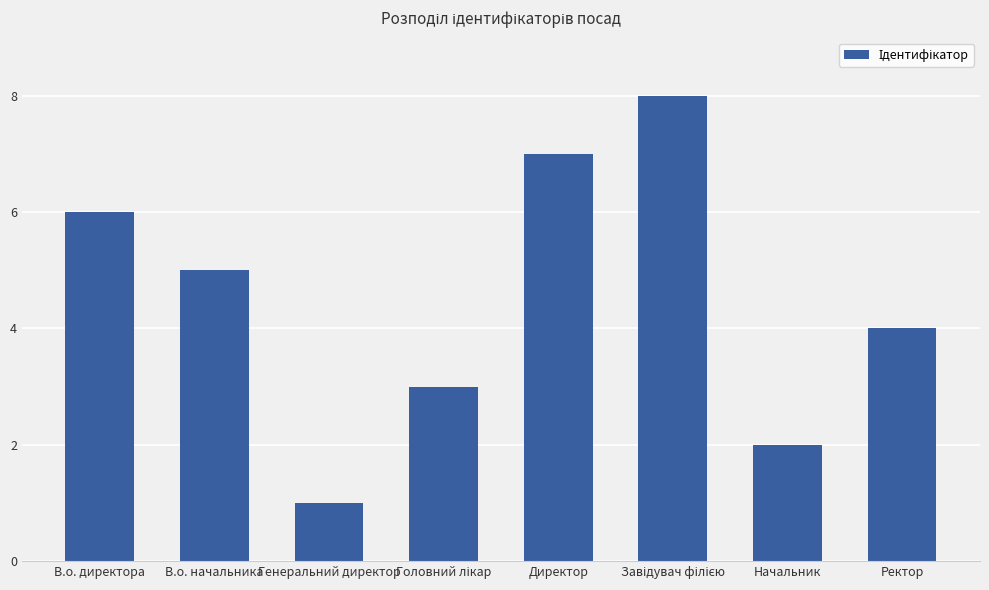

Which has a higher value, Директор or Ректор?

Директор